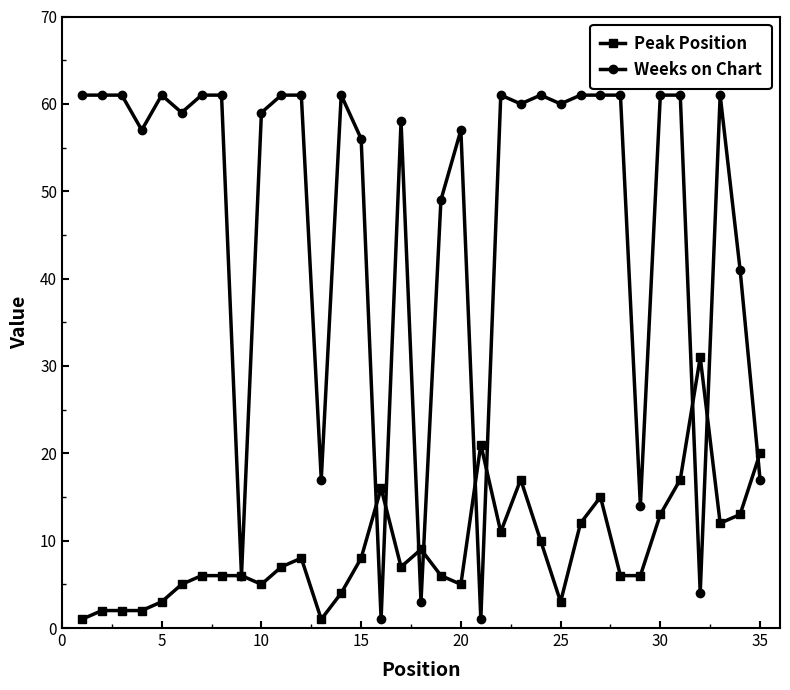

What is the maximum value shown in the chart?

61